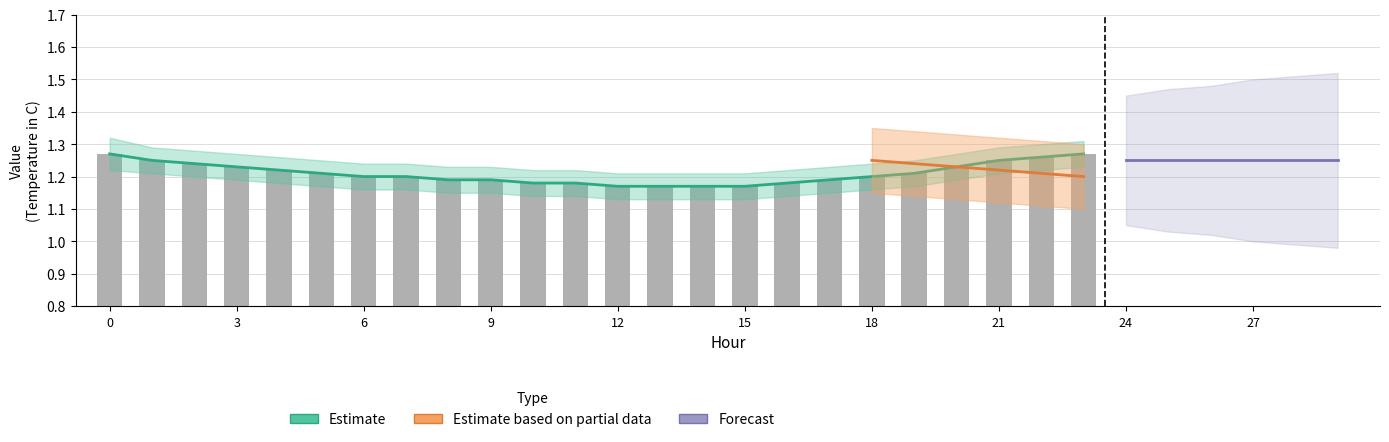

What is the value of the 23rd bar from the left?

1.3